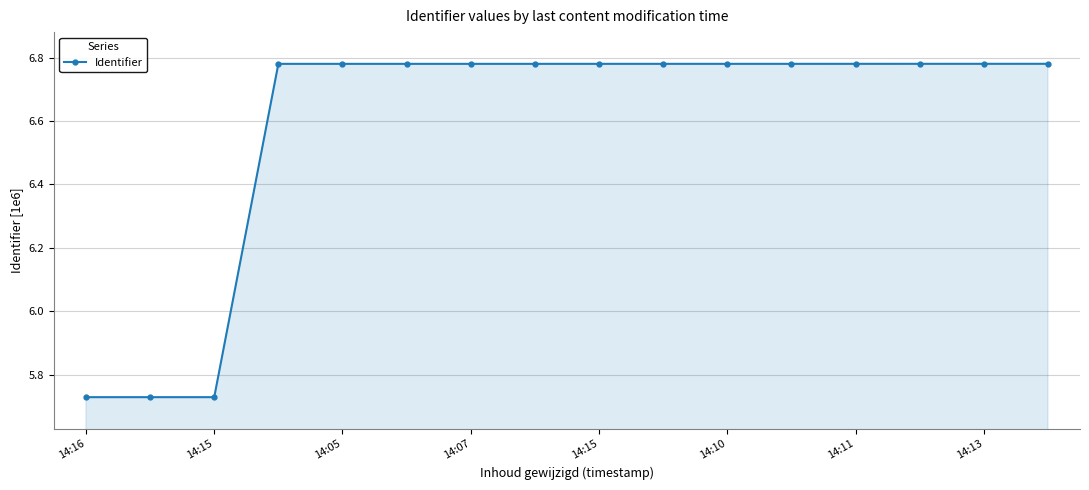

What is the difference between the maximum and minimum values?

1.1